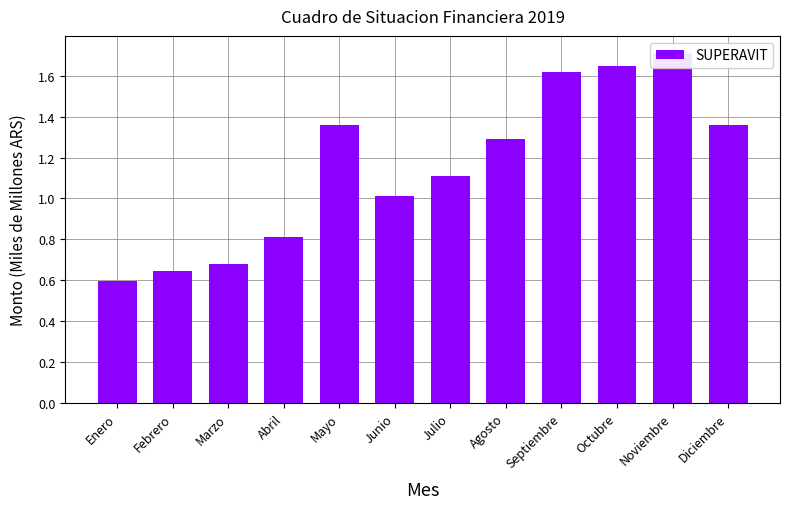

Rank the categories by value from highest to lowest.

Noviembre, Octubre, Septiembre, Mayo, Diciembre, Agosto, Julio, Junio, Abril, Marzo, Febrero, Enero